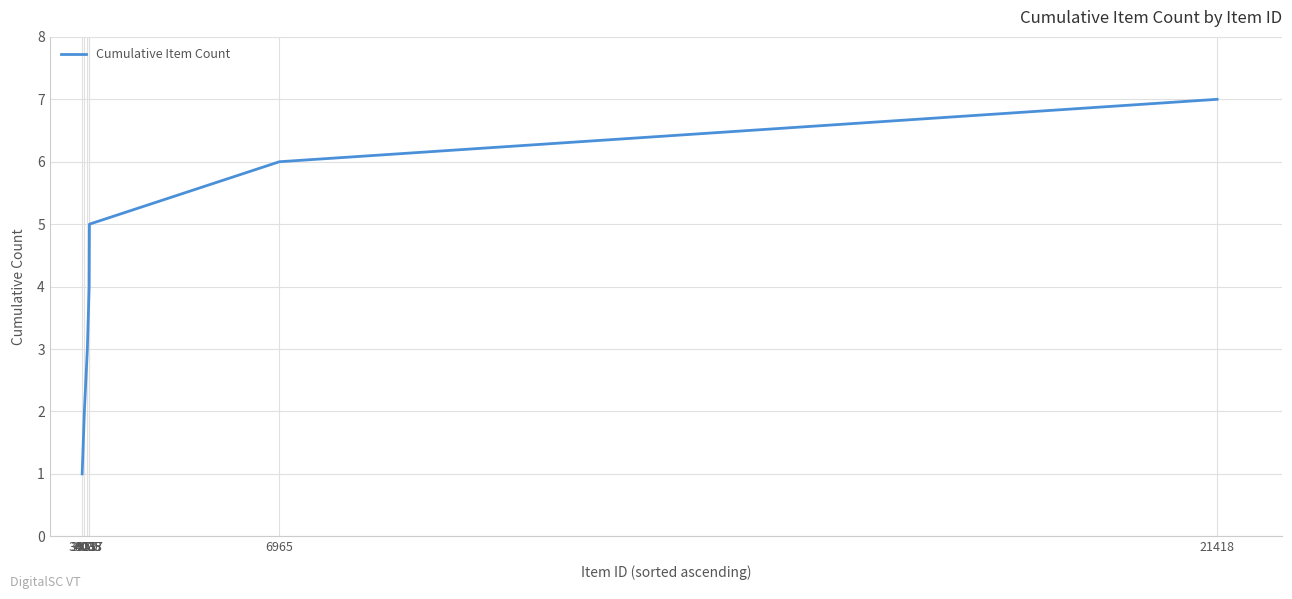

Reading left to right, extract all data points from this chart.

1	2	3	4	5	6	7